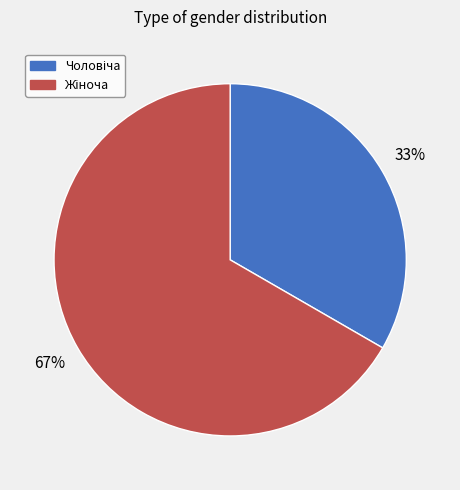

Count the number of slices in the pie.

2